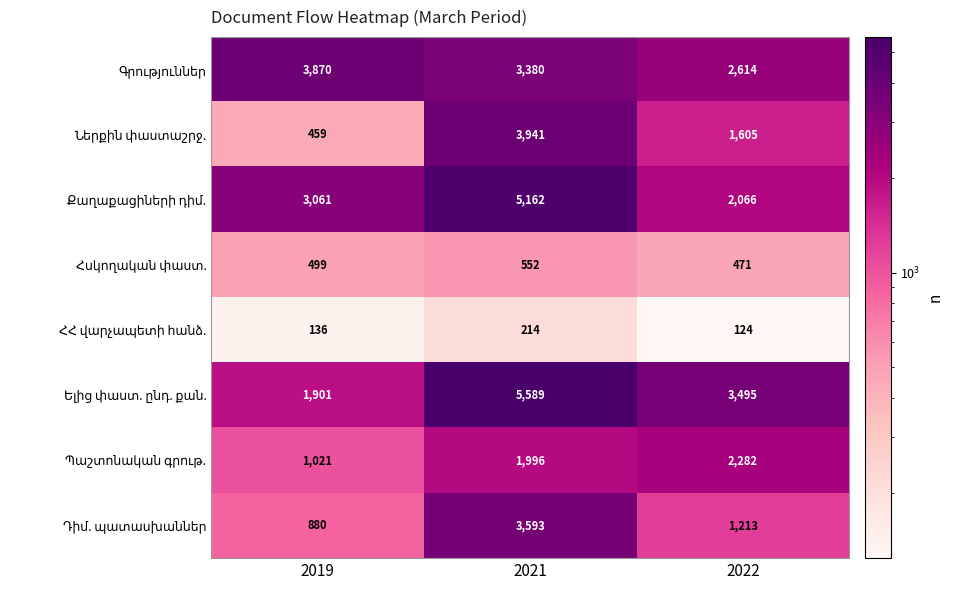

At which category does the chart reach its peak across all series?

2021